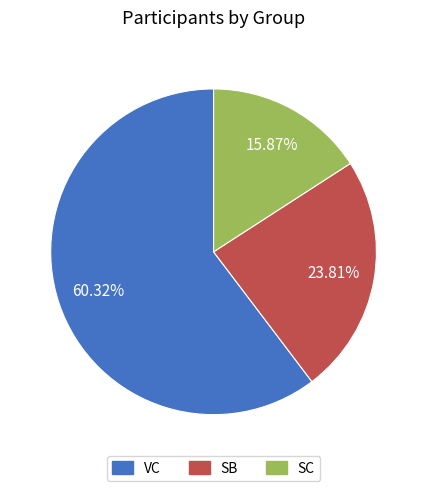

What is the majority slice?

VC